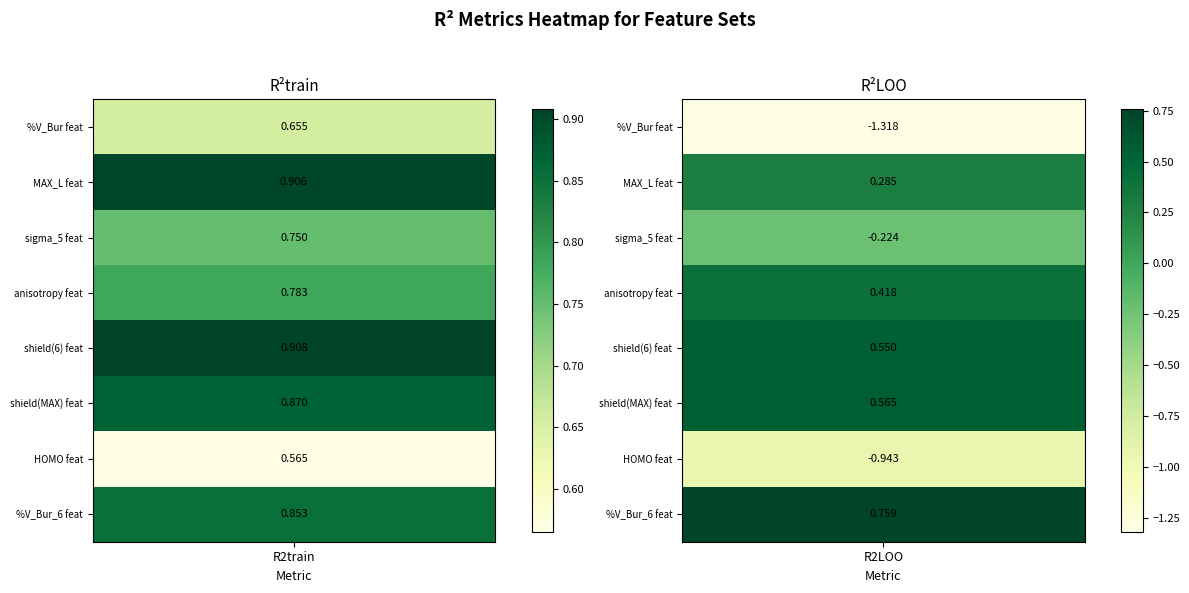

True or false: r2train has a value of 0.3 at 3.

False